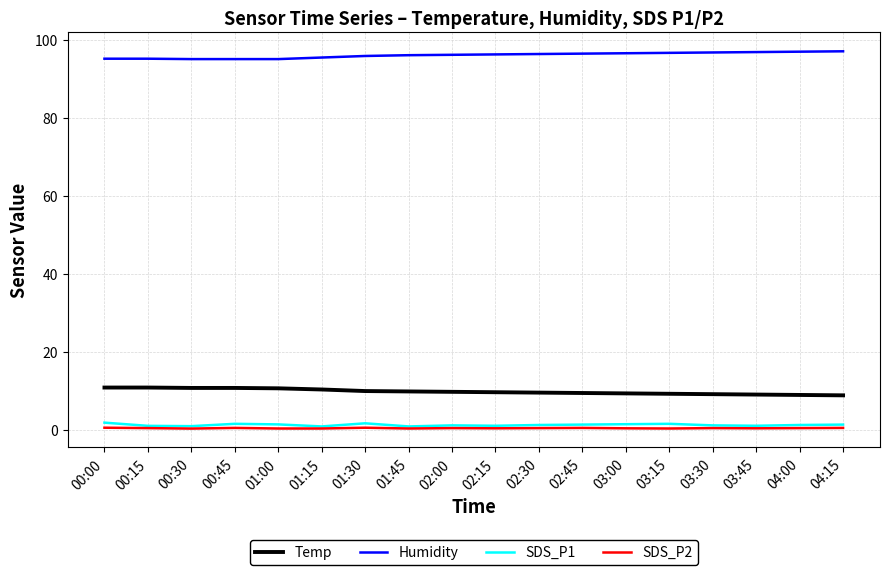

What position from the left is 01:30?

7